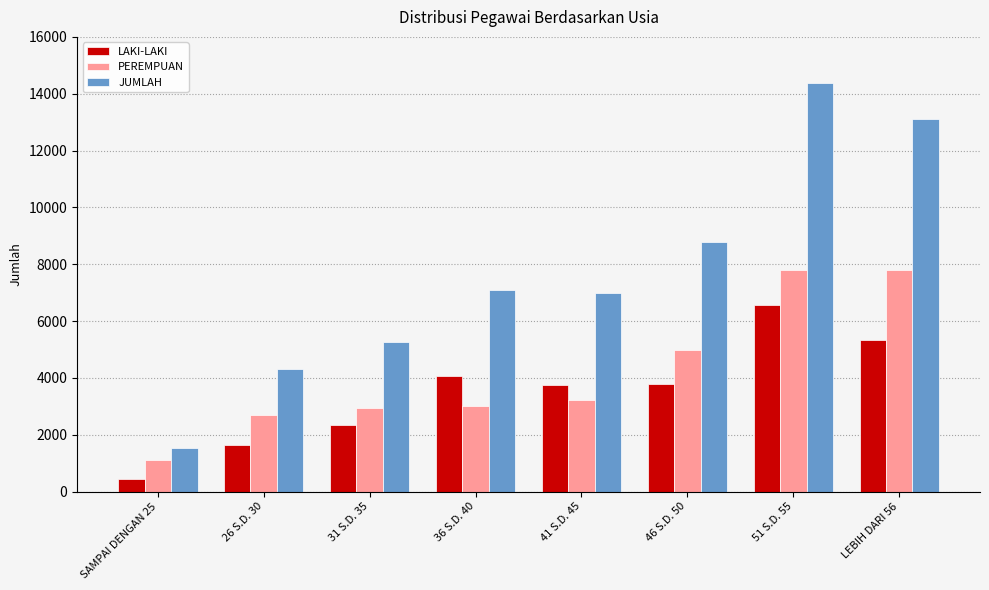

At which label does LAKI-LAKI first exceed 3795?

36 S.D. 40